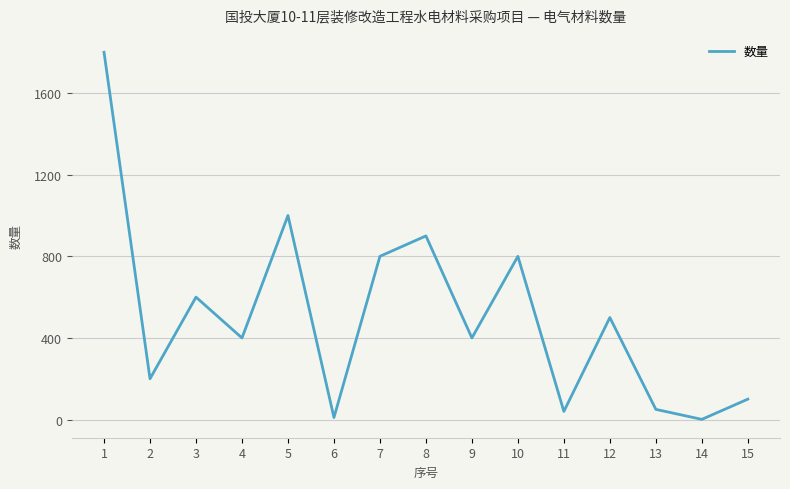

At which label is the value closest to 900?

8